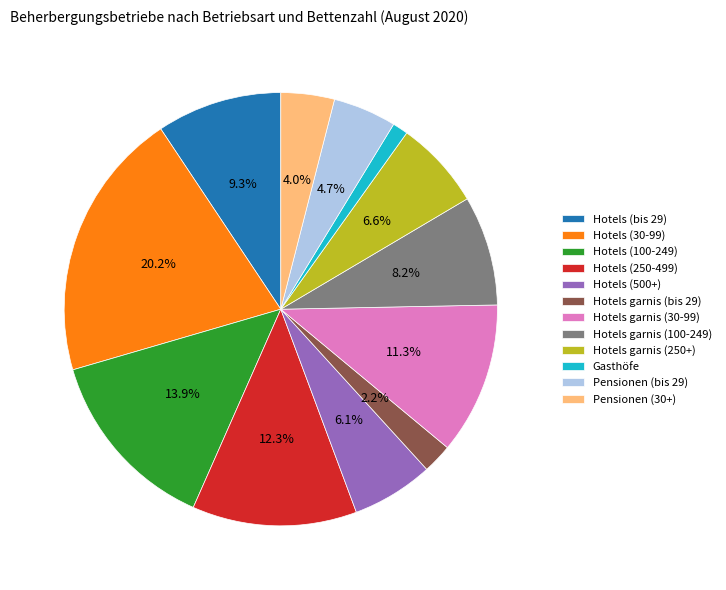

Combined, do Hotels garnis (bis 29) and Pensionen (30+) account for over 50%?

No